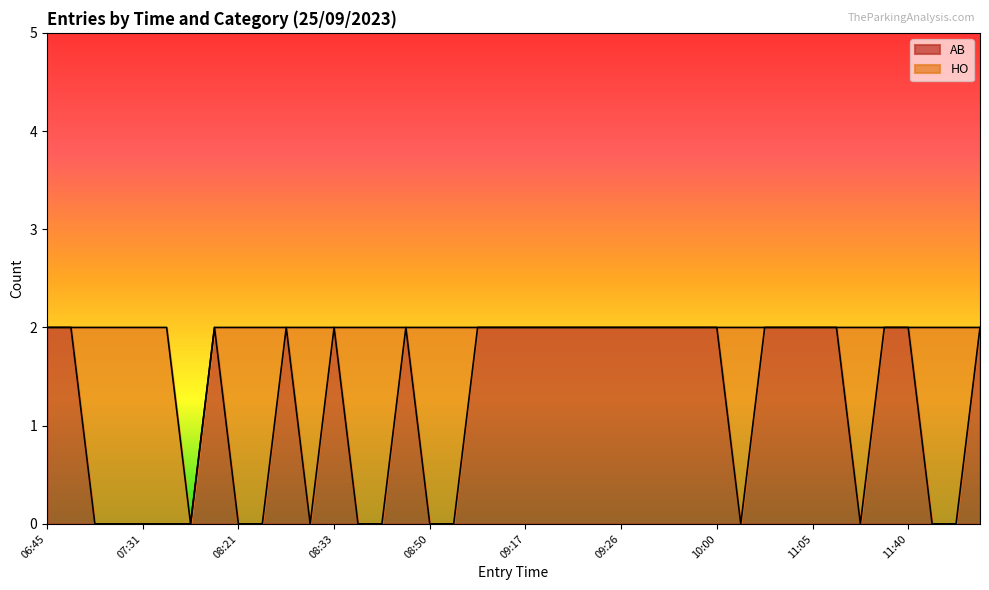

What is the change in value from 06:45 to 08:01?

-2